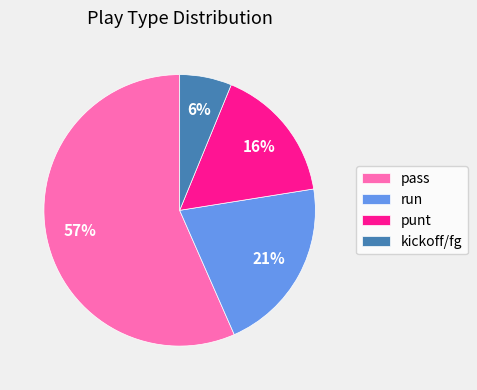

How many slices are in this pie chart?

4